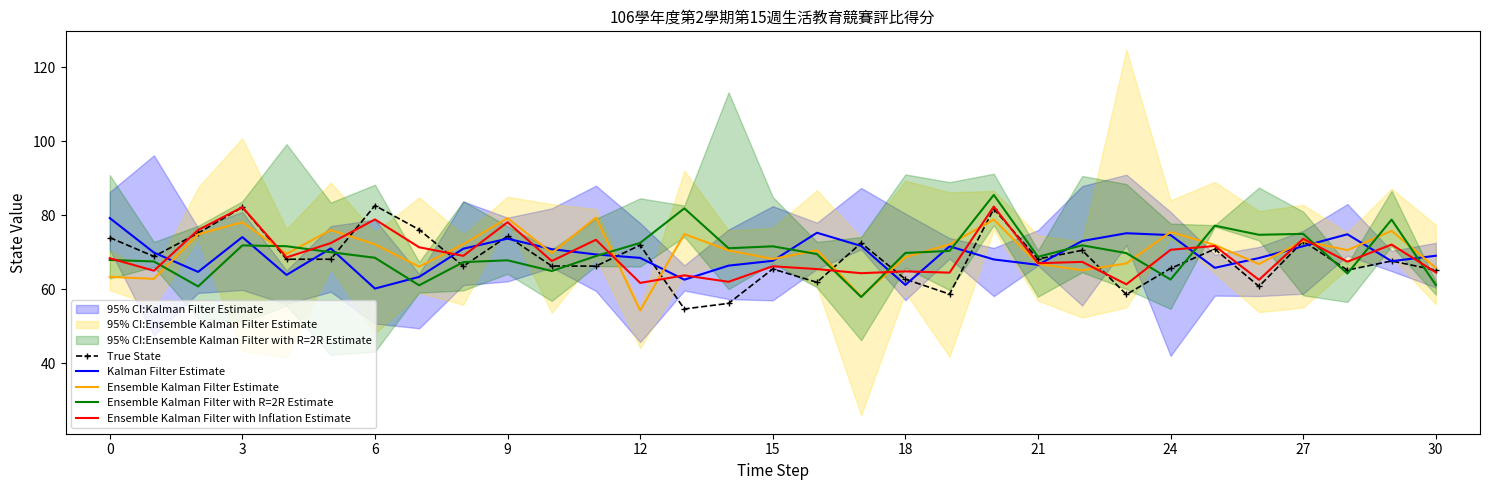

What is the minimum value for Ensemble Kalman Filter with Inflation Estimate?

61.4